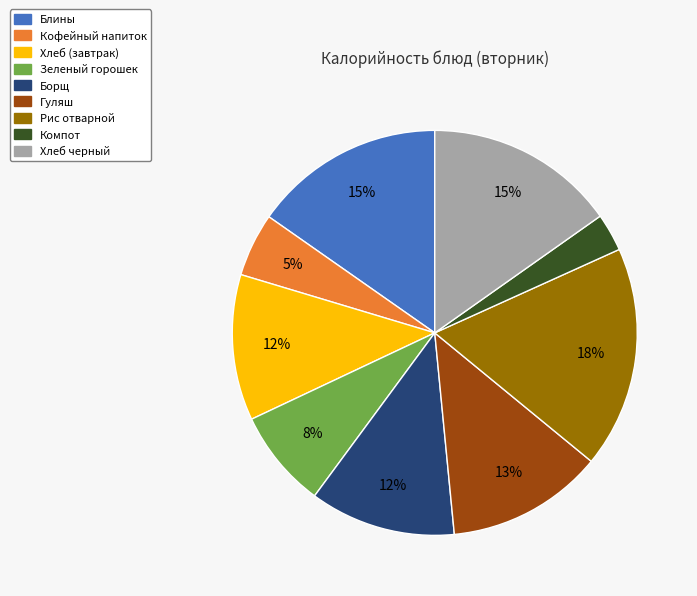

Does Компот account for over 50% of the chart?

No